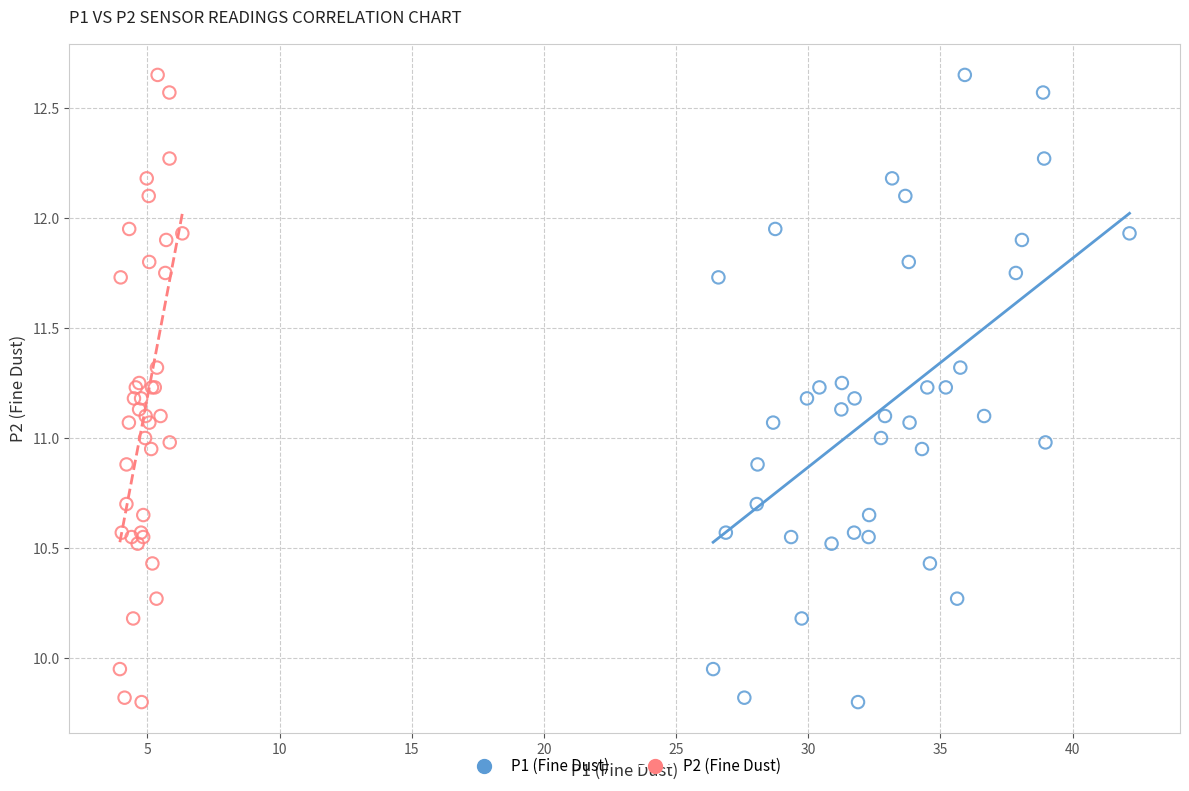

What are all the series names shown in the legend?

P1 (Fine Dust), P2 (Fine Dust)